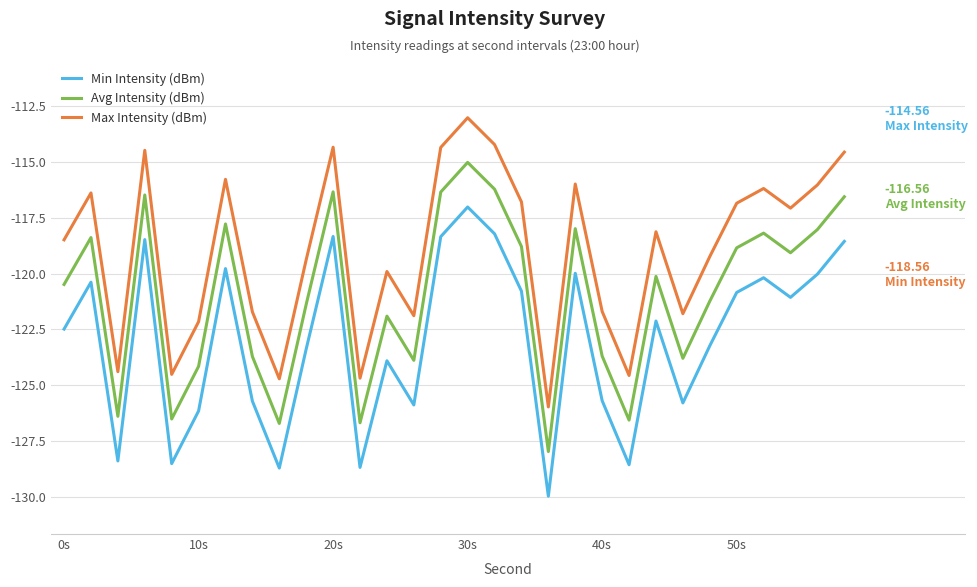

Is this an area chart (filled region under the line)?

No